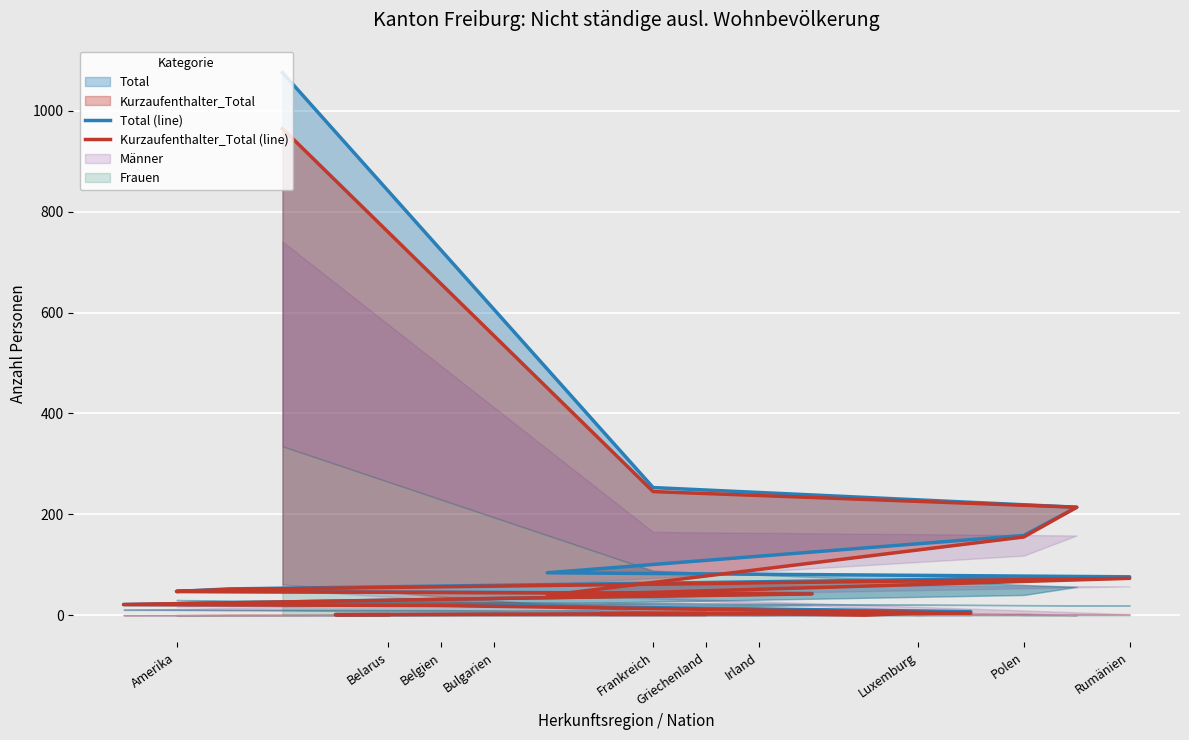

The Total (line) series shows 3 at Bulgarien. True or false?

False